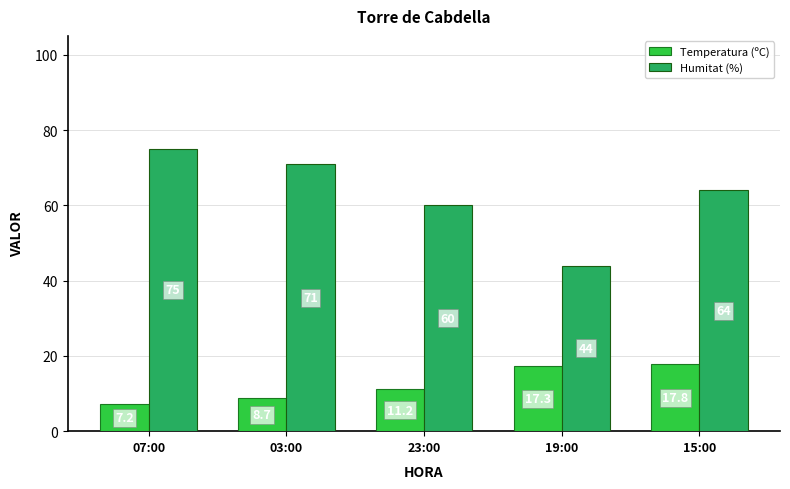

At how many categories does at least one series exceed 29?

5